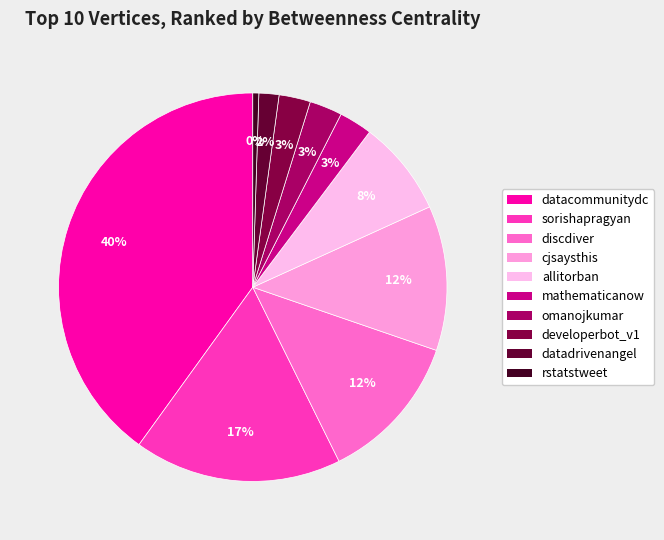

What percentage is NOT represented by datacommunitydc?

60.0%